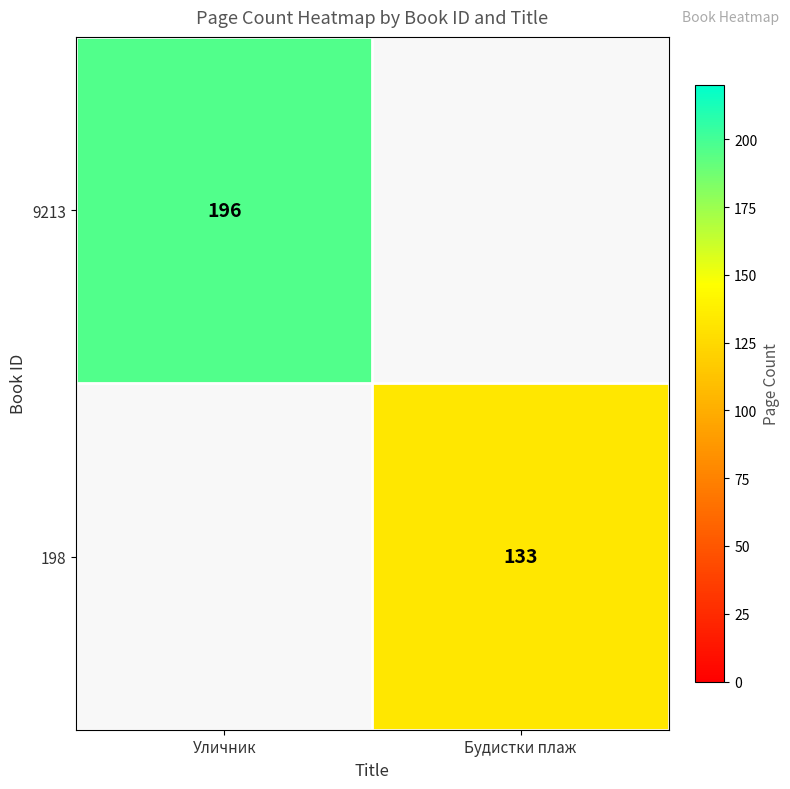

The value of 198 at Будистки плаж is 82. True or false?

False